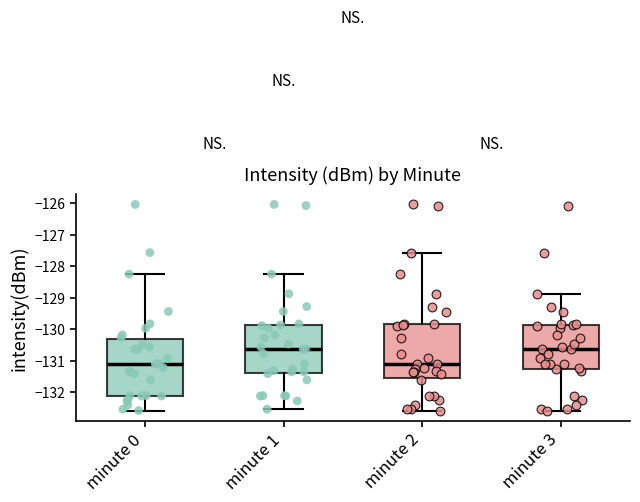

Reading left to right, transcribe this box plot: for each box, give where its median line is, the range the box spans, and where its two whiskers end, as read against the y-axis. The values are not printed on the chart, so give them approximately, as read against the axis.

minute 0: median -131.1, box -132.1 to -130.3, whiskers -132.6 to -128.2
minute 1: median -130.6, box -131.4 to -129.9, whiskers -132.5 to -128.2
minute 2: median -131.1, box -131.6 to -129.8, whiskers -132.6 to -127.6
minute 3: median -130.6, box -131.2 to -129.9, whiskers -132.6 to -128.9